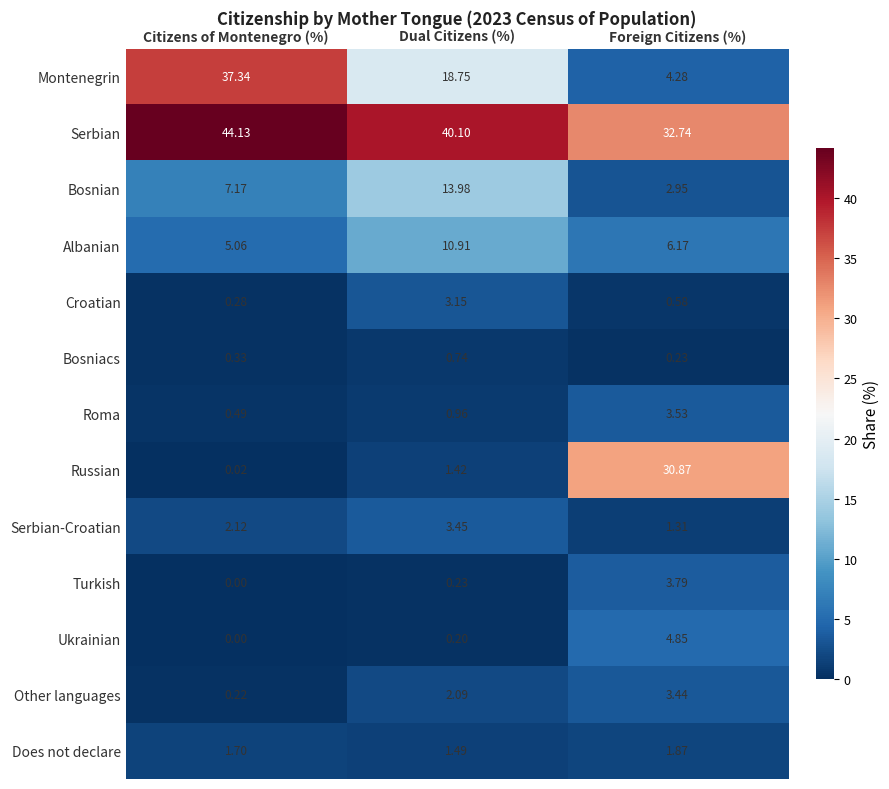

At which category is the sum across all series the highest?

Citizens of Montenegro (%)